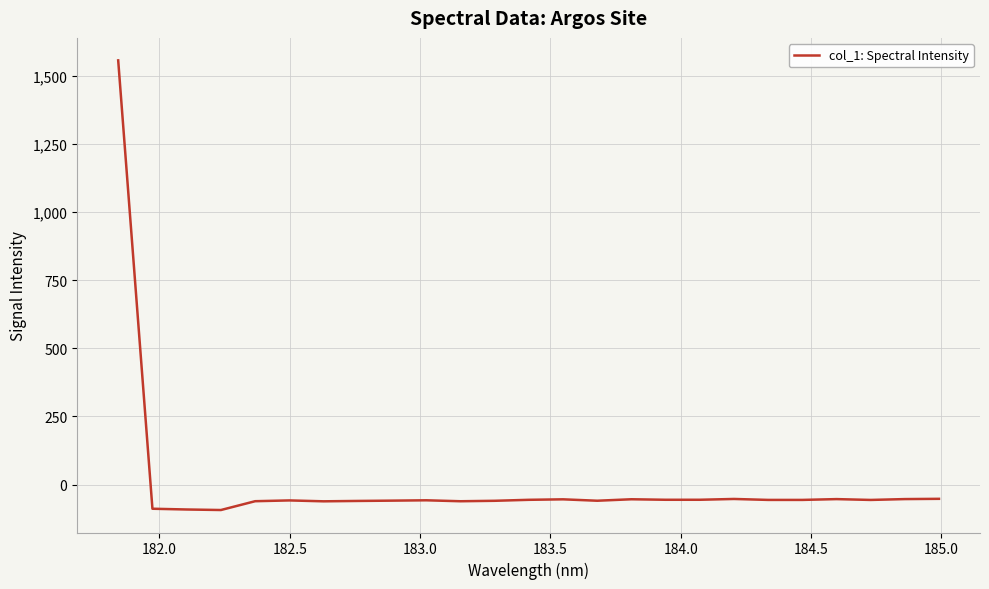

What is the minimum value shown in the chart?

-93.3